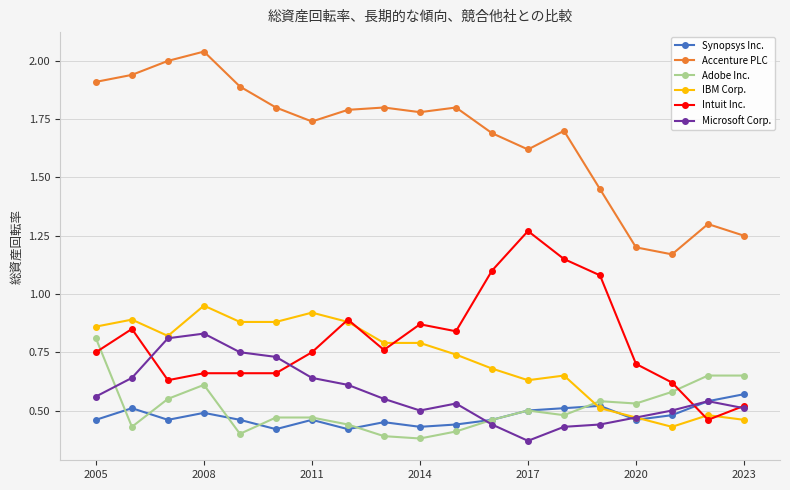

True or false: Accenture PLC and Adobe Inc. intersect in this chart.

False